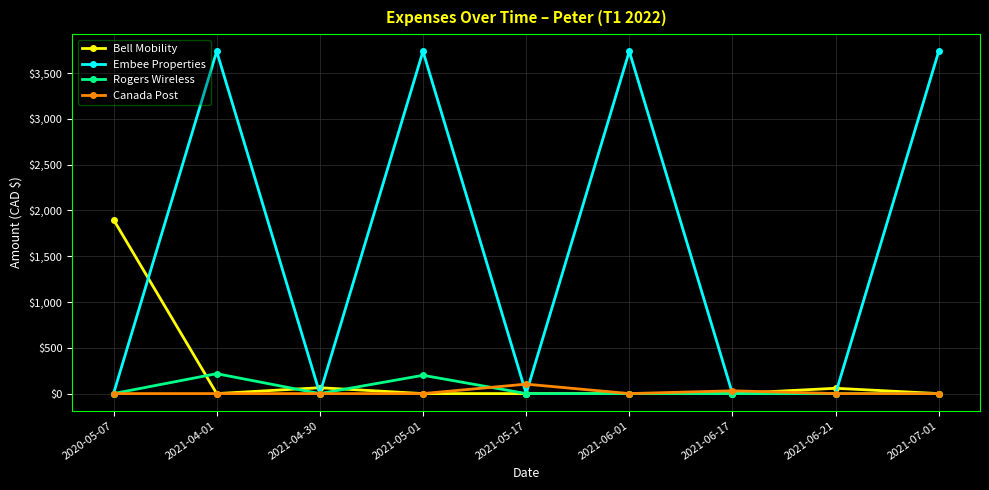

The Embee Properties series shows 0.0 at 2021-05-17. True or false?

True